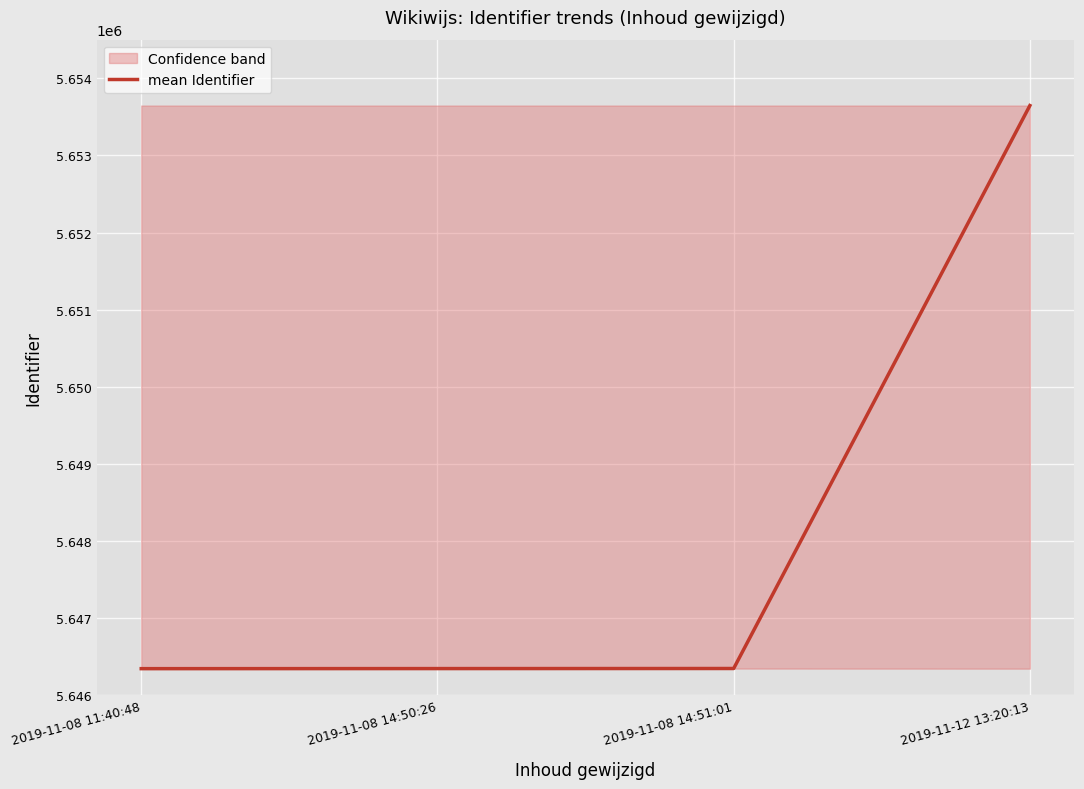

True or false: the data shows 9206196 at 2019-11-08 14:51:01.

False